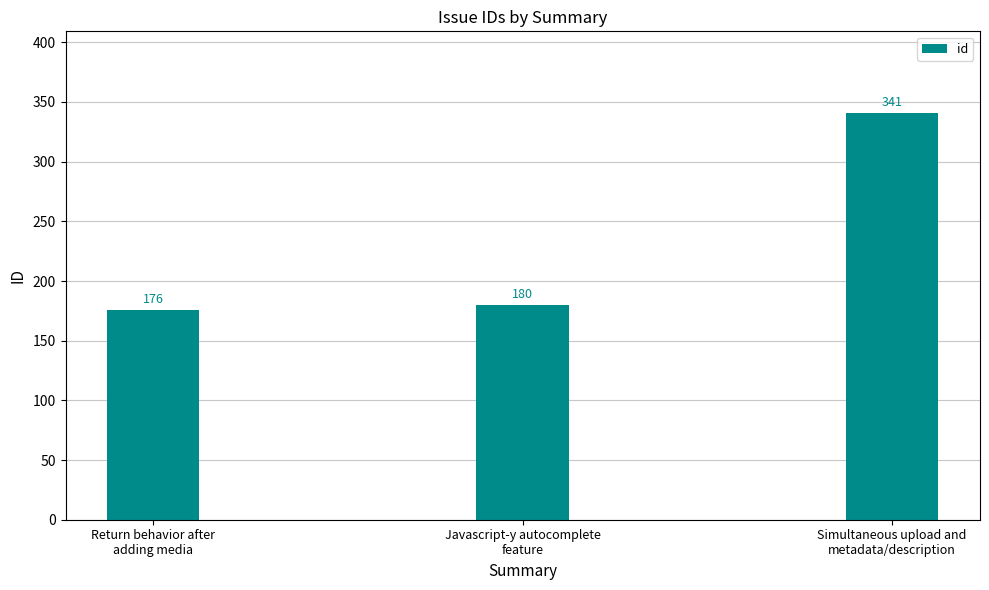

Is it true that the value at Return behavior after
adding media is 176?

True